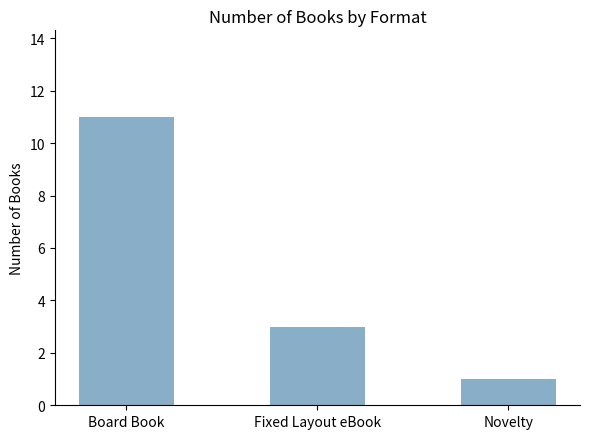

True or false: the data shows 3 at Fixed Layout eBook.

True